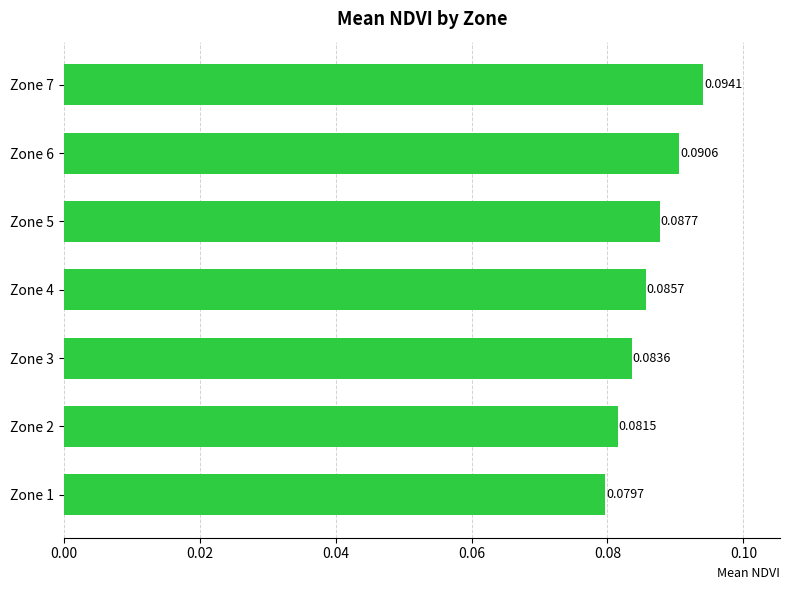

Count the values in the range 0 to 1.

7